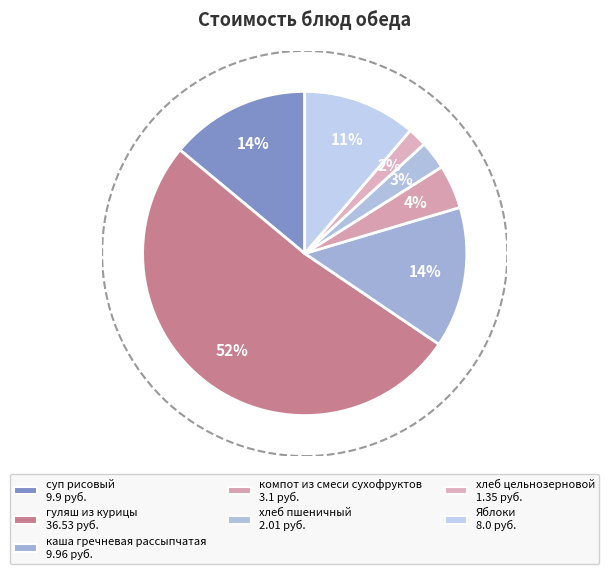

Which category has the smallest portion of the pie?

хлеб цельнозерновой